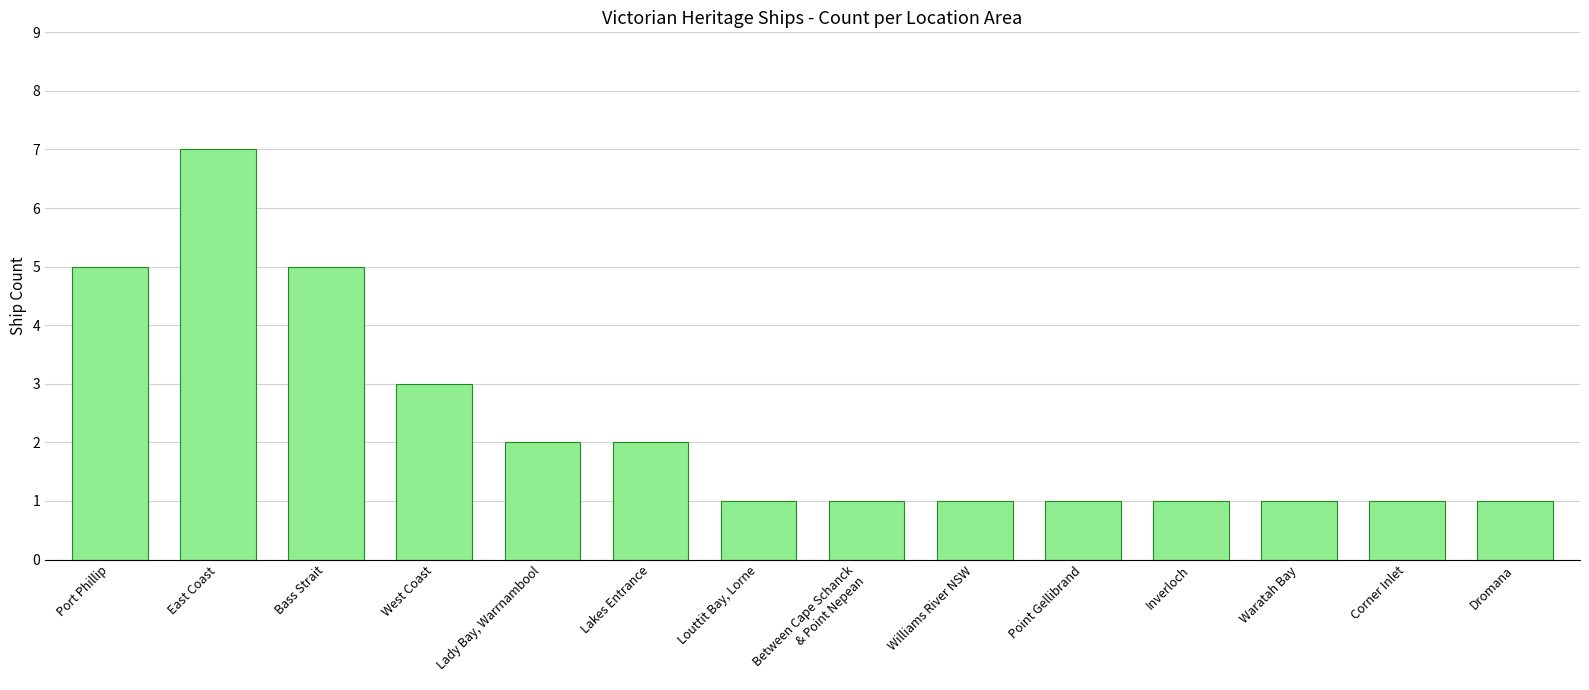

Does the chart contain stacked bars?

No